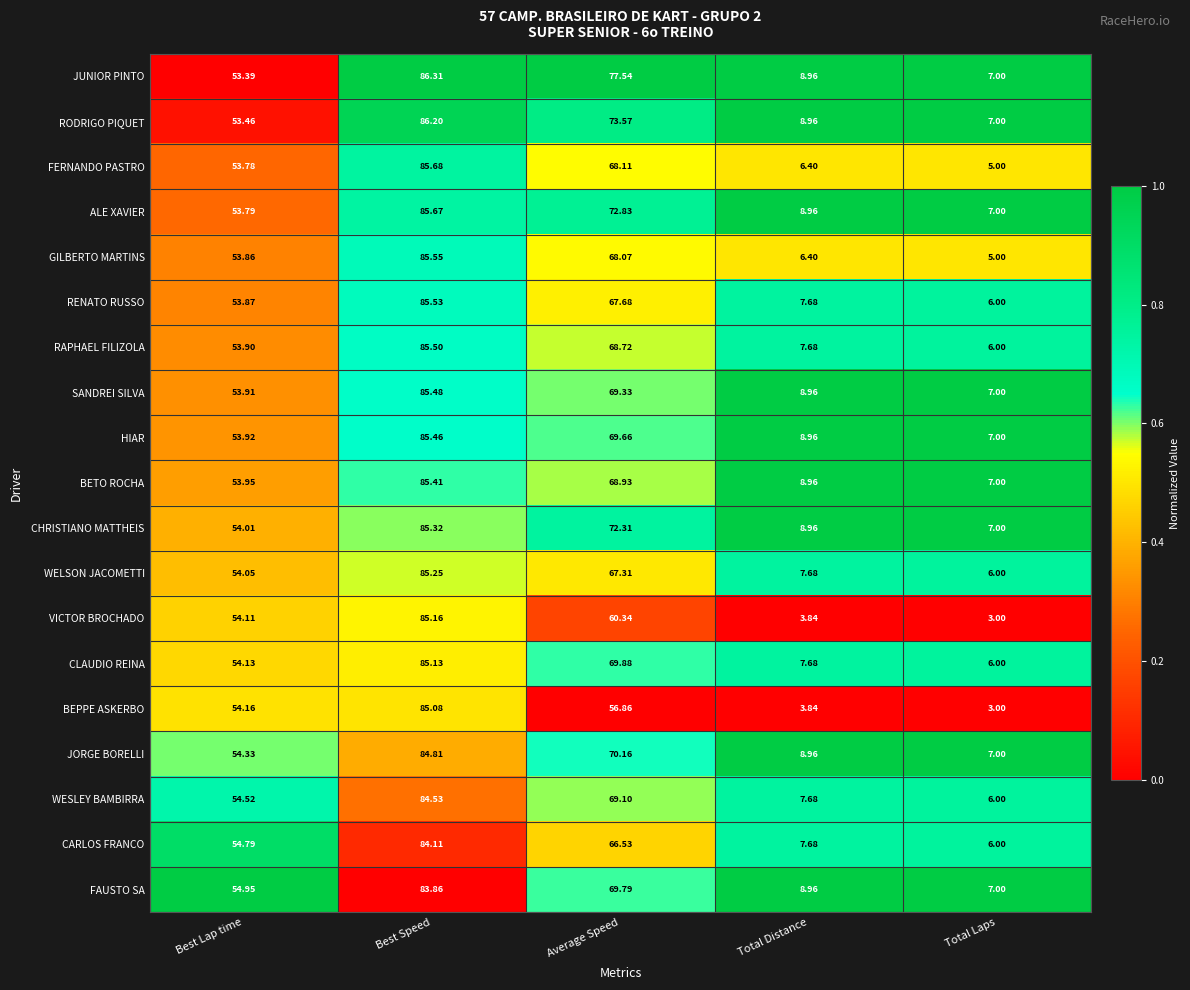

Which series has the widest spread of values?

VICTOR BROCHADO